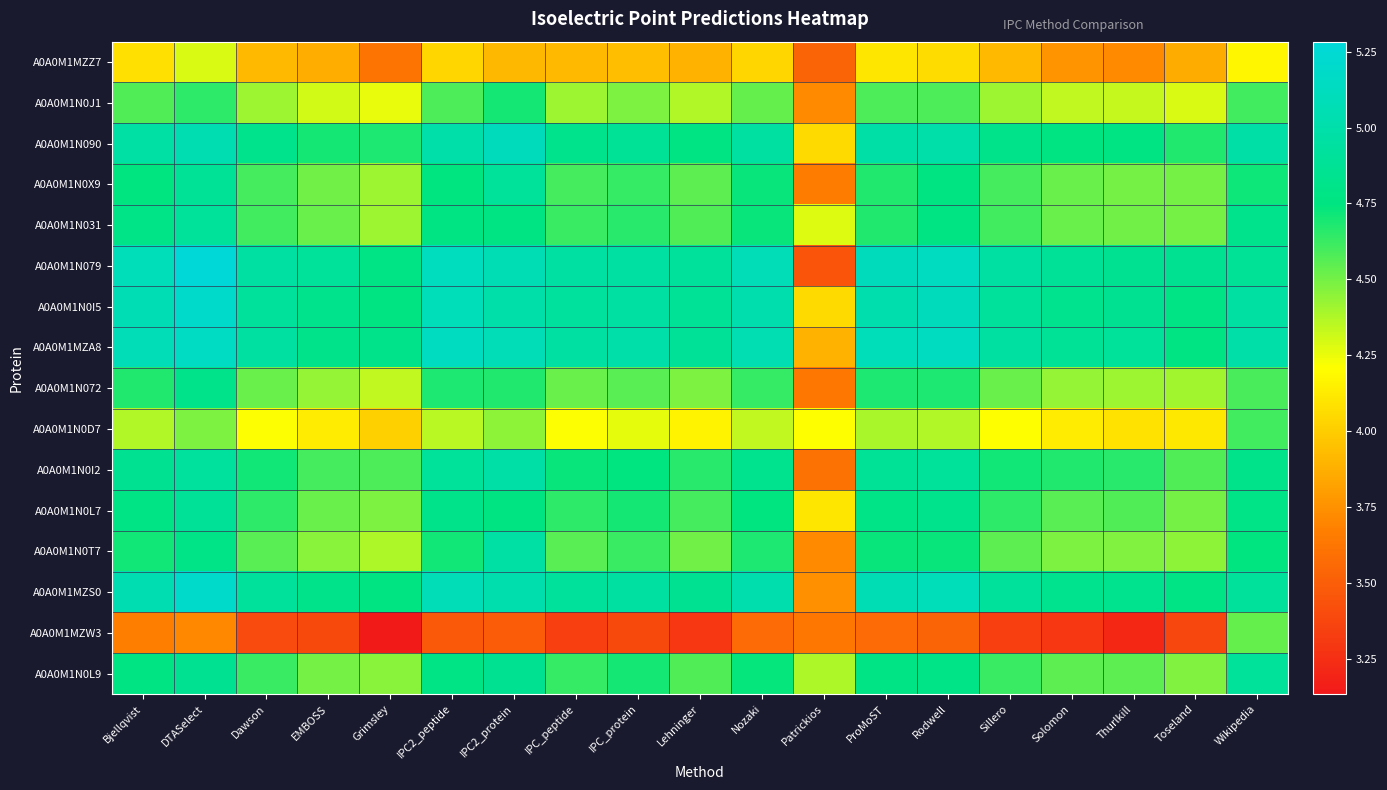

Reading left to right, what are all the values shown in this chart?

A0A0M1MZZ7: Bjellqvist=4.1	DTASelect=4.3	Dawson=3.9	EMBOSS=3.9	Grimsley=3.6	IPC2_peptide=4.0	IPC2_protein=3.9	IPC_peptide=3.9	IPC_protein=3.9	Lehninger=3.9	Nozaki=4.0	Patrickios=3.5	ProMoST=4.1	Rodwell=4.1	Sillero=3.9	Solomon=3.8	Thurlkill=3.7	Toseland=3.9	Wikipedia=4.2
A0A0M1N0J1: Bjellqvist=4.6	DTASelect=4.6	Dawson=4.4	EMBOSS=4.3	Grimsley=4.3	IPC2_peptide=4.6	IPC2_protein=4.7	IPC_peptide=4.4	IPC_protein=4.5	Lehninger=4.4	Nozaki=4.5	Patrickios=3.7	ProMoST=4.6	Rodwell=4.6	Sillero=4.4	Solomon=4.3	Thurlkill=4.3	Toseland=4.3	Wikipedia=4.6
A0A0M1N090: Bjellqvist=5.0	DTASelect=5.0	Dawson=4.8	EMBOSS=4.7	Grimsley=4.7	IPC2_peptide=5.0	IPC2_protein=5.1	IPC_peptide=4.8	IPC_protein=4.9	Lehninger=4.8	Nozaki=4.9	Patrickios=4.0	ProMoST=5.0	Rodwell=5.0	Sillero=4.8	Solomon=4.8	Thurlkill=4.8	Toseland=4.7	Wikipedia=5.0
A0A0M1N0X9: Bjellqvist=4.7	DTASelect=4.9	Dawson=4.6	EMBOSS=4.5	Grimsley=4.4	IPC2_peptide=4.7	IPC2_protein=4.9	IPC_peptide=4.6	IPC_protein=4.6	Lehninger=4.5	Nozaki=4.7	Patrickios=3.7	ProMoST=4.7	Rodwell=4.8	Sillero=4.6	Solomon=4.5	Thurlkill=4.5	Toseland=4.5	Wikipedia=4.7
A0A0M1N031: Bjellqvist=4.8	DTASelect=4.9	Dawson=4.6	EMBOSS=4.5	Grimsley=4.4	IPC2_peptide=4.8	IPC2_protein=4.8	IPC_peptide=4.6	IPC_protein=4.7	Lehninger=4.6	Nozaki=4.7	Patrickios=4.3	ProMoST=4.7	Rodwell=4.8	Sillero=4.6	Solomon=4.5	Thurlkill=4.5	Toseland=4.5	Wikipedia=4.8
A0A0M1N079: Bjellqvist=5.1	DTASelect=5.3	Dawson=5.0	EMBOSS=4.9	Grimsley=4.8	IPC2_peptide=5.1	IPC2_protein=5.1	IPC_peptide=5.0	IPC_protein=5.0	Lehninger=4.9	Nozaki=5.1	Patrickios=3.5	ProMoST=5.1	Rodwell=5.1	Sillero=5.0	Solomon=4.9	Thurlkill=4.9	Toseland=4.9	Wikipedia=4.9
A0A0M1N0I5: Bjellqvist=5.1	DTASelect=5.2	Dawson=4.9	EMBOSS=4.8	Grimsley=4.8	IPC2_peptide=5.1	IPC2_protein=5.0	IPC_peptide=4.9	IPC_protein=5.0	Lehninger=4.9	Nozaki=5.0	Patrickios=4.0	ProMoST=5.0	Rodwell=5.1	Sillero=4.9	Solomon=4.8	Thurlkill=4.9	Toseland=4.8	Wikipedia=5.0
A0A0M1MZA8: Bjellqvist=5.1	DTASelect=5.2	Dawson=4.9	EMBOSS=4.8	Grimsley=4.8	IPC2_peptide=5.1	IPC2_protein=5.1	IPC_peptide=5.0	IPC_protein=5.0	Lehninger=4.9	Nozaki=5.1	Patrickios=3.9	ProMoST=5.1	Rodwell=5.1	Sillero=4.9	Solomon=4.9	Thurlkill=4.9	Toseland=4.8	Wikipedia=5.0
A0A0M1N072: Bjellqvist=4.7	DTASelect=4.8	Dawson=4.5	EMBOSS=4.4	Grimsley=4.3	IPC2_peptide=4.7	IPC2_protein=4.7	IPC_peptide=4.5	IPC_protein=4.6	Lehninger=4.5	Nozaki=4.6	Patrickios=3.6	ProMoST=4.7	Rodwell=4.7	Sillero=4.5	Solomon=4.4	Thurlkill=4.4	Toseland=4.4	Wikipedia=4.6
A0A0M1N0D7: Bjellqvist=4.4	DTASelect=4.5	Dawson=4.2	EMBOSS=4.1	Grimsley=4.0	IPC2_peptide=4.4	IPC2_protein=4.4	IPC_peptide=4.2	IPC_protein=4.3	Lehninger=4.2	Nozaki=4.3	Patrickios=4.2	ProMoST=4.4	Rodwell=4.4	Sillero=4.2	Solomon=4.1	Thurlkill=4.1	Toseland=4.1	Wikipedia=4.6
A0A0M1N0I2: Bjellqvist=4.9	DTASelect=4.9	Dawson=4.7	EMBOSS=4.6	Grimsley=4.6	IPC2_peptide=4.9	IPC2_protein=5.0	IPC_peptide=4.7	IPC_protein=4.7	Lehninger=4.7	Nozaki=4.8	Patrickios=3.6	ProMoST=4.9	Rodwell=4.9	Sillero=4.7	Solomon=4.7	Thurlkill=4.7	Toseland=4.6	Wikipedia=4.8
A0A0M1N0L7: Bjellqvist=4.8	DTASelect=4.9	Dawson=4.6	EMBOSS=4.5	Grimsley=4.5	IPC2_peptide=4.8	IPC2_protein=4.8	IPC_peptide=4.6	IPC_protein=4.7	Lehninger=4.6	Nozaki=4.7	Patrickios=4.1	ProMoST=4.8	Rodwell=4.8	Sillero=4.6	Solomon=4.6	Thurlkill=4.6	Toseland=4.5	Wikipedia=4.8
A0A0M1N0T7: Bjellqvist=4.7	DTASelect=4.8	Dawson=4.6	EMBOSS=4.5	Grimsley=4.4	IPC2_peptide=4.7	IPC2_protein=5.0	IPC_peptide=4.6	IPC_protein=4.6	Lehninger=4.5	Nozaki=4.7	Patrickios=3.7	ProMoST=4.7	Rodwell=4.7	Sillero=4.5	Solomon=4.5	Thurlkill=4.5	Toseland=4.4	Wikipedia=4.7
A0A0M1MZS0: Bjellqvist=5.0	DTASelect=5.2	Dawson=4.9	EMBOSS=4.8	Grimsley=4.8	IPC2_peptide=5.1	IPC2_protein=5.0	IPC_peptide=4.9	IPC_protein=4.9	Lehninger=4.9	Nozaki=5.0	Patrickios=3.7	ProMoST=5.1	Rodwell=5.1	Sillero=4.9	Solomon=4.8	Thurlkill=4.8	Toseland=4.8	Wikipedia=4.9
A0A0M1MZW3: Bjellqvist=3.7	DTASelect=3.7	Dawson=3.4	EMBOSS=3.4	Grimsley=3.1	IPC2_peptide=3.5	IPC2_protein=3.5	IPC_peptide=3.3	IPC_protein=3.4	Lehninger=3.3	Nozaki=3.6	Patrickios=3.6	ProMoST=3.6	Rodwell=3.5	Sillero=3.3	Solomon=3.3	Thurlkill=3.2	Toseland=3.4	Wikipedia=4.5
A0A0M1N0L9: Bjellqvist=4.8	DTASelect=4.9	Dawson=4.6	EMBOSS=4.5	Grimsley=4.5	IPC2_peptide=4.8	IPC2_protein=4.9	IPC_peptide=4.6	IPC_protein=4.7	Lehninger=4.6	Nozaki=4.7	Patrickios=4.4	ProMoST=4.8	Rodwell=4.8	Sillero=4.6	Solomon=4.5	Thurlkill=4.5	Toseland=4.5	Wikipedia=4.9